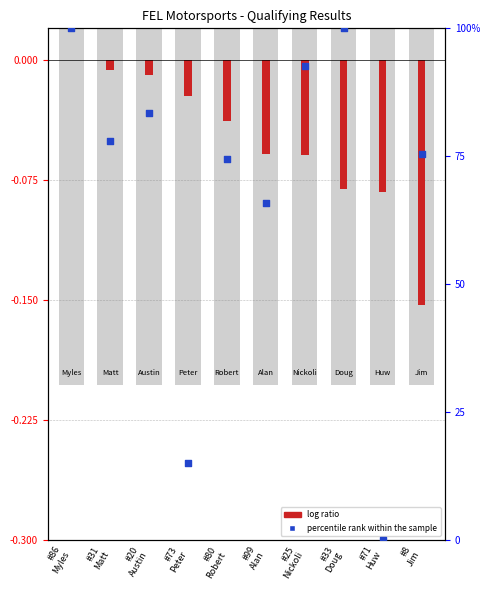

At how many categories does at least one series exceed 72?

7